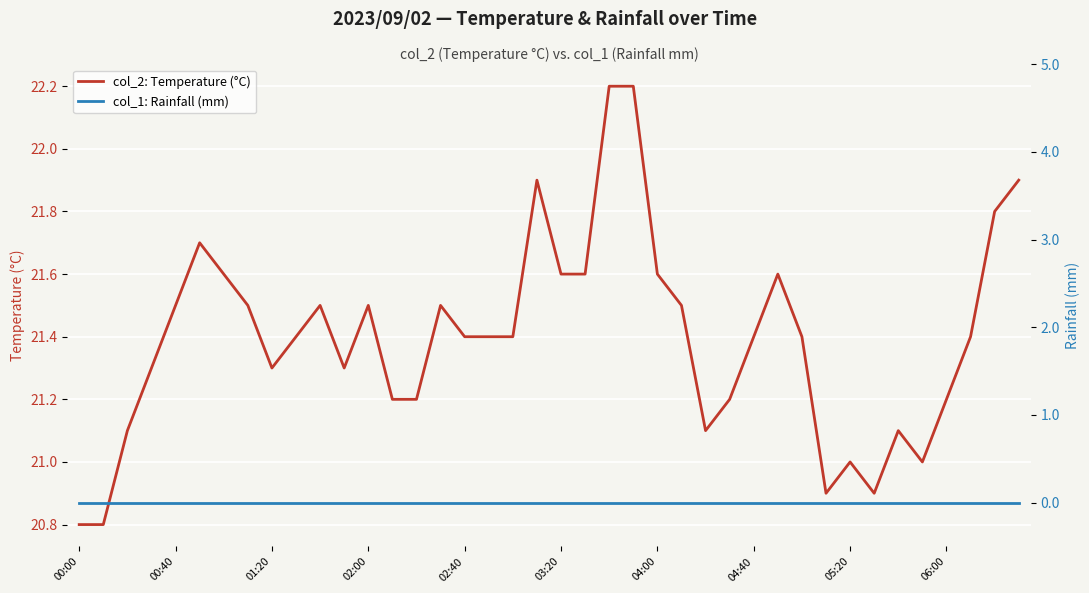

Which series has the widest spread of values?

col_2: Temperature (°C)